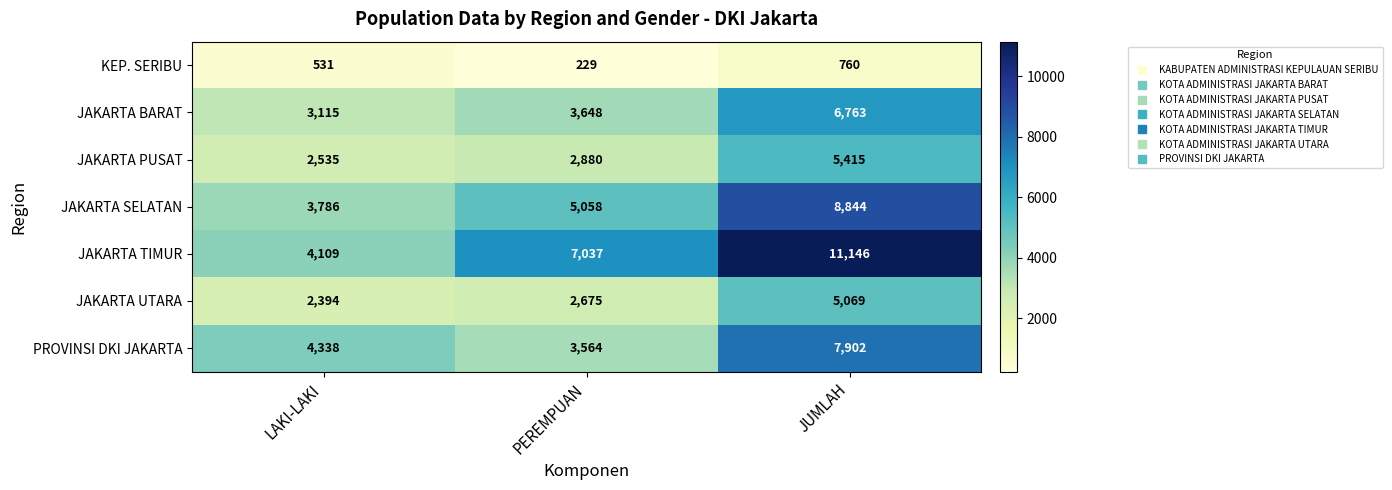

Reading left to right, extract all data points from this chart.

KEP. SERIBU: LAKI-LAKI=531	PEREMPUAN=229	JUMLAH=760
JAKARTA BARAT: LAKI-LAKI=3115	PEREMPUAN=3648	JUMLAH=6763
JAKARTA PUSAT: LAKI-LAKI=2535	PEREMPUAN=2880	JUMLAH=5415
JAKARTA SELATAN: LAKI-LAKI=3786	PEREMPUAN=5058	JUMLAH=8844
JAKARTA TIMUR: LAKI-LAKI=4109	PEREMPUAN=7037	JUMLAH=11146
JAKARTA UTARA: LAKI-LAKI=2394	PEREMPUAN=2675	JUMLAH=5069
PROVINSI DKI JAKARTA: LAKI-LAKI=4338	PEREMPUAN=3564	JUMLAH=7902